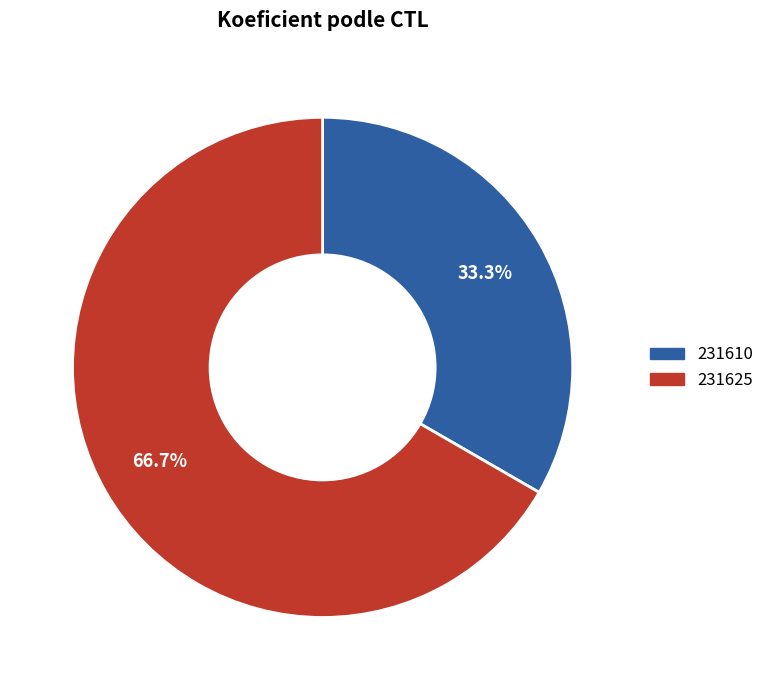

Is there any slice that represents more than half of the pie?

Yes